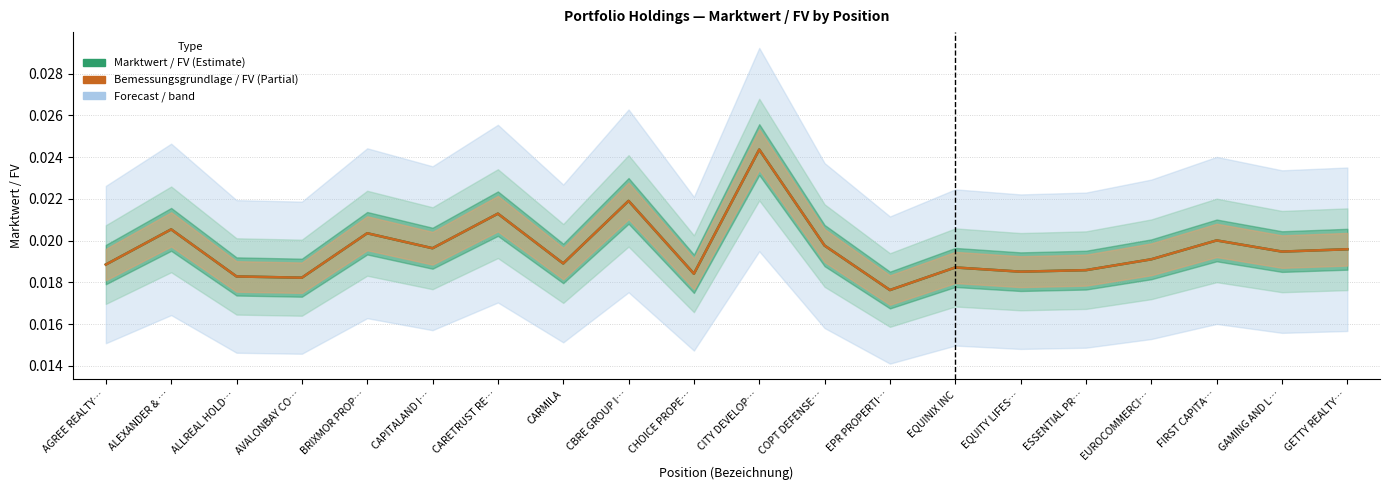

At which category does Bemessungsgrundlage / FV (Partial) reach its first local valley?

AVALONBAY CO…